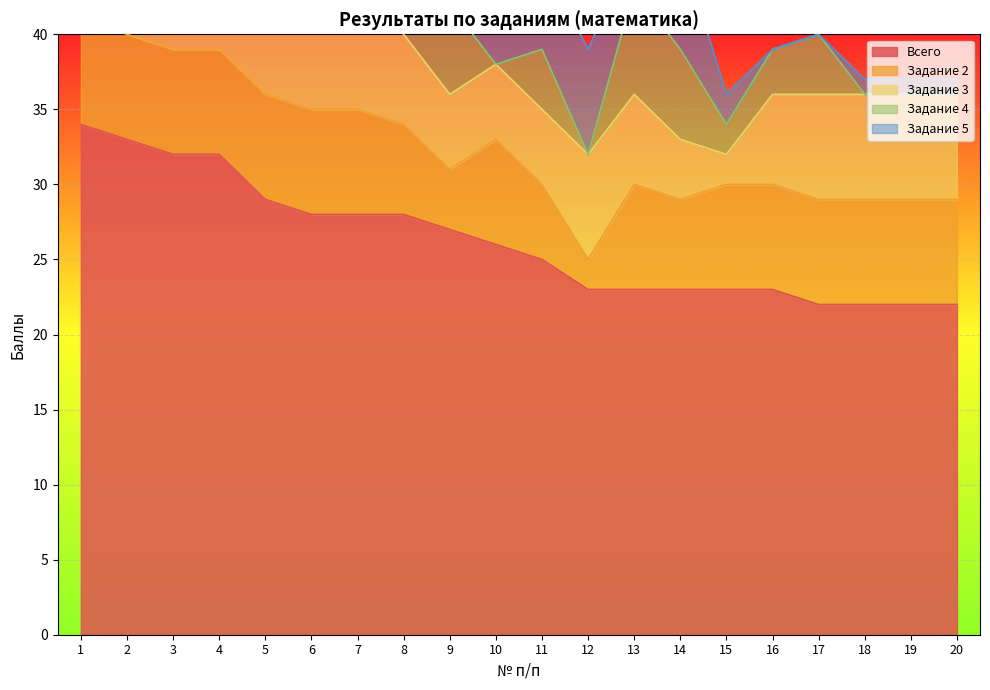

How many values in Задание 4 are above zero?

15